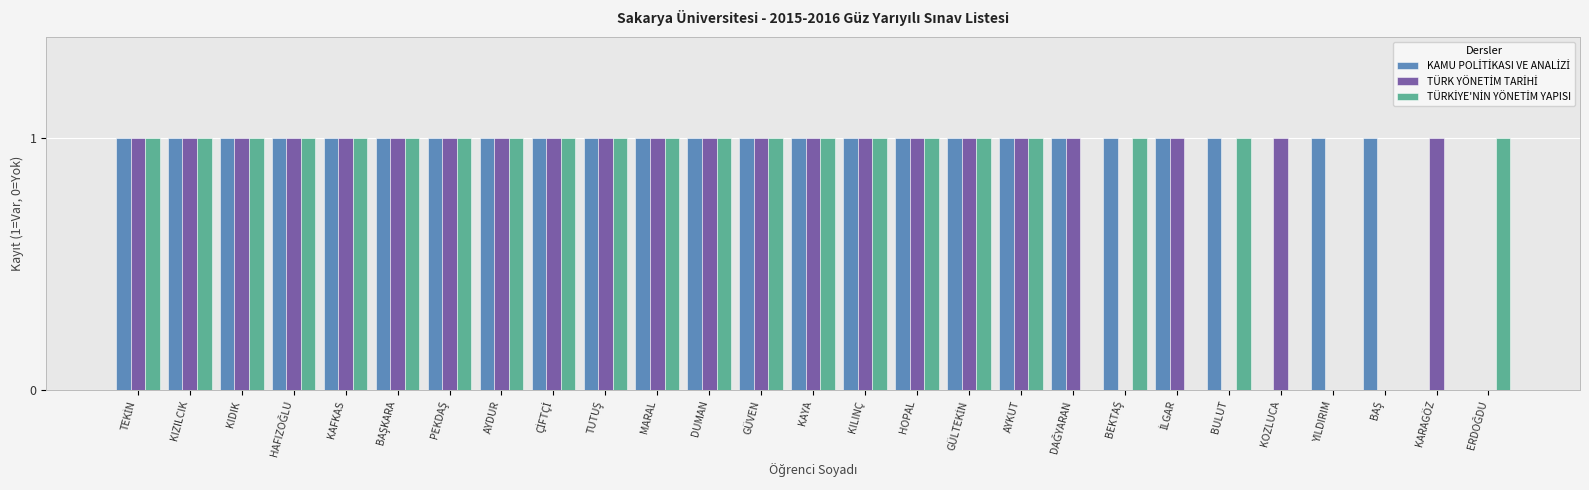

The KAMU POLİTİKASI VE ANALİZİ series shows 1 at HAFIZOĞLU. True or false?

True